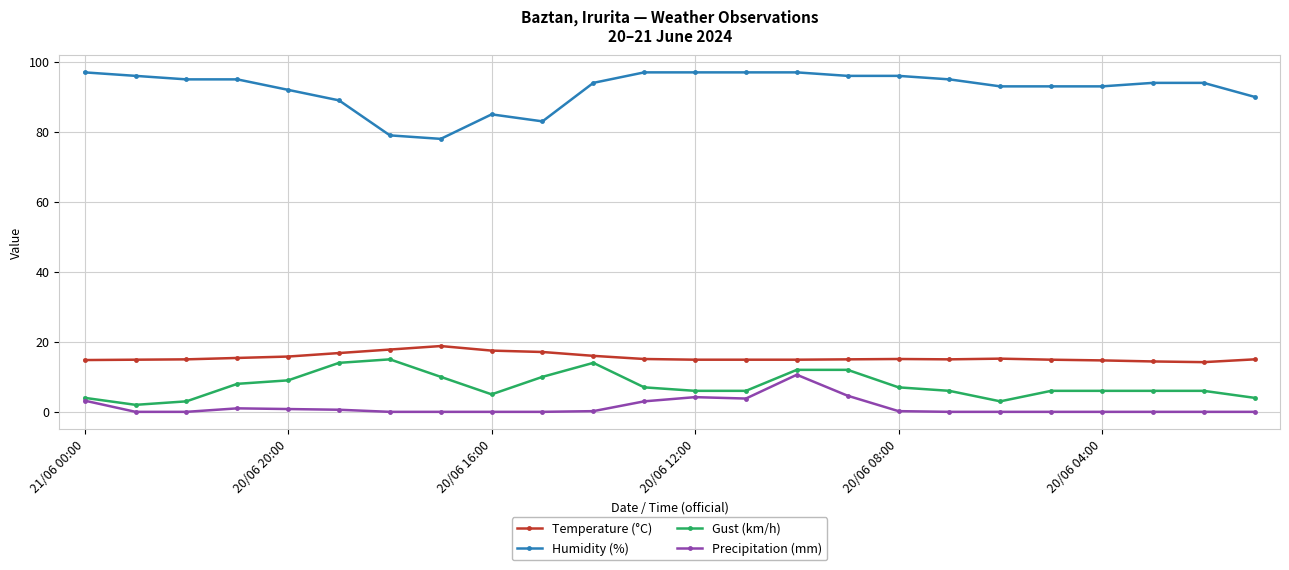

True or false: Temperature (°C) has more than 0 points higher than both neighbors.

True